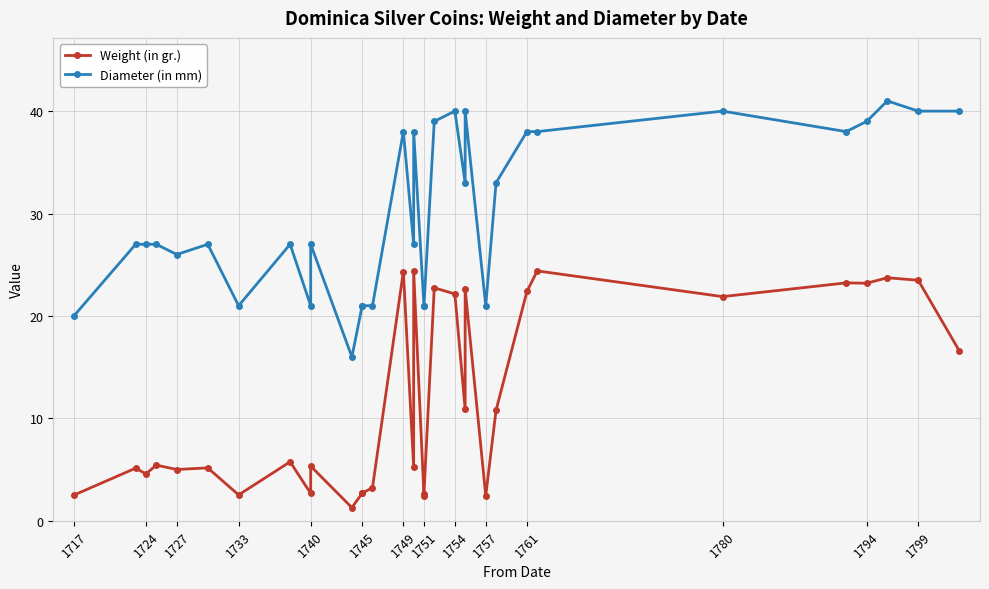

What are all the series names shown in the legend?

Weight (in gr.), Diameter (in mm)